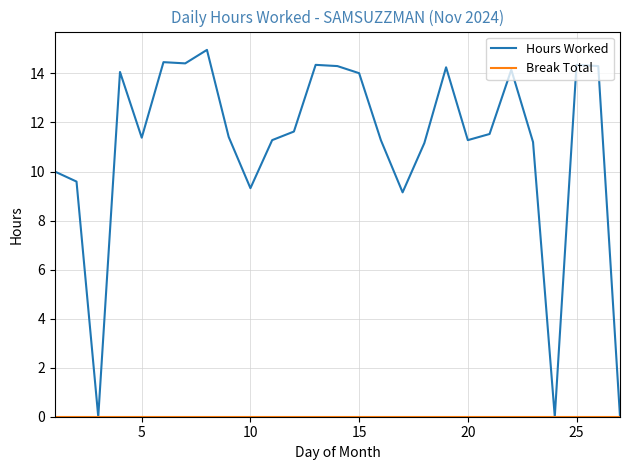

Which series has the largest total across all categories?

Hours Worked